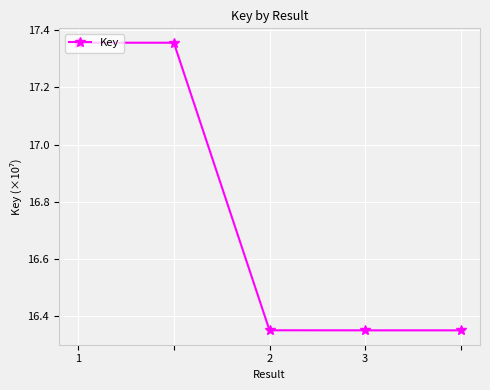

Count the values in the range 16 to 17.

3